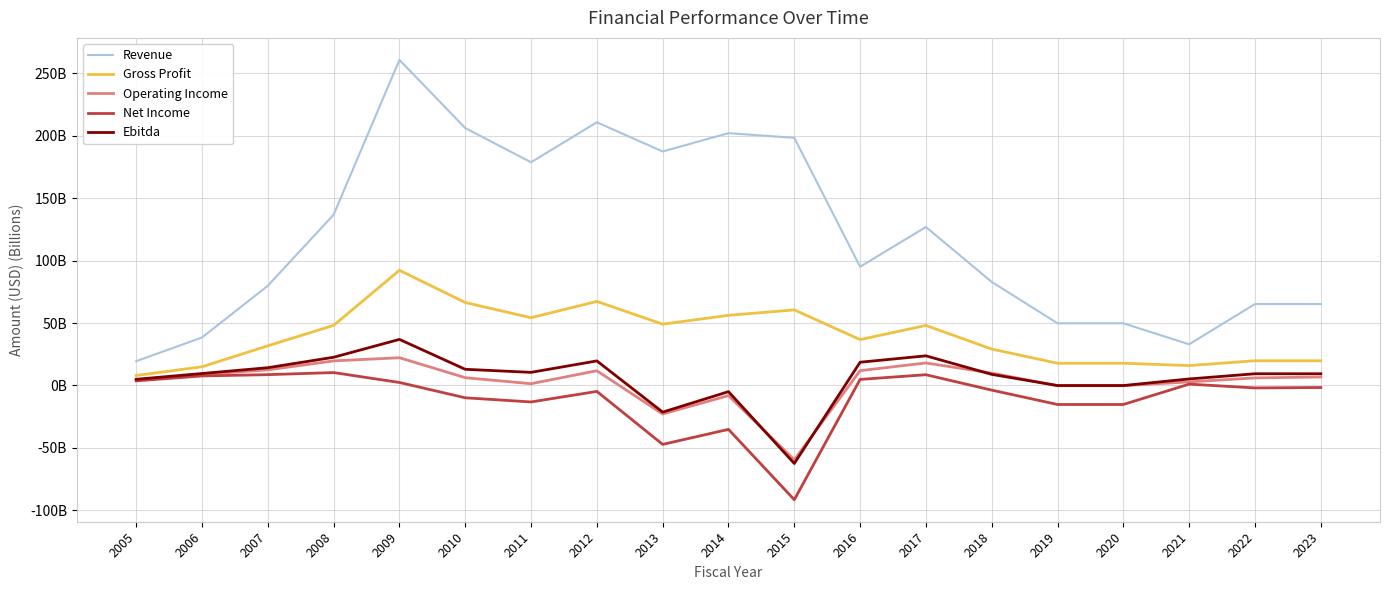

What are all the series names shown in the legend?

Revenue, Gross Profit, Operating Income, Net Income, Ebitda